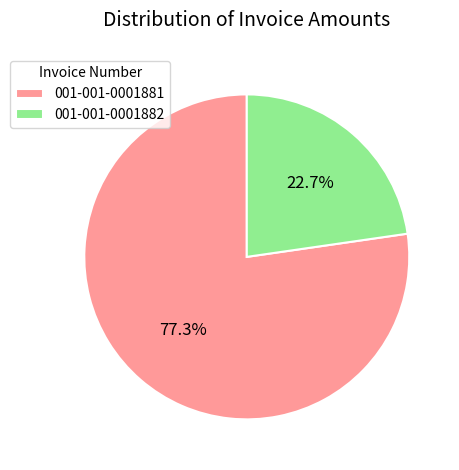

Does 001-001-0001881 represent more than half of the total?

Yes